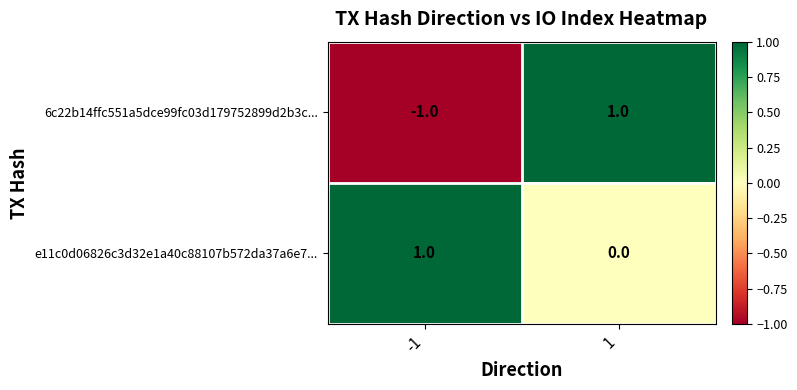

Which series has the widest spread of values?

6c22b14ffc551a5dce99fc03d179752899d2b3c...